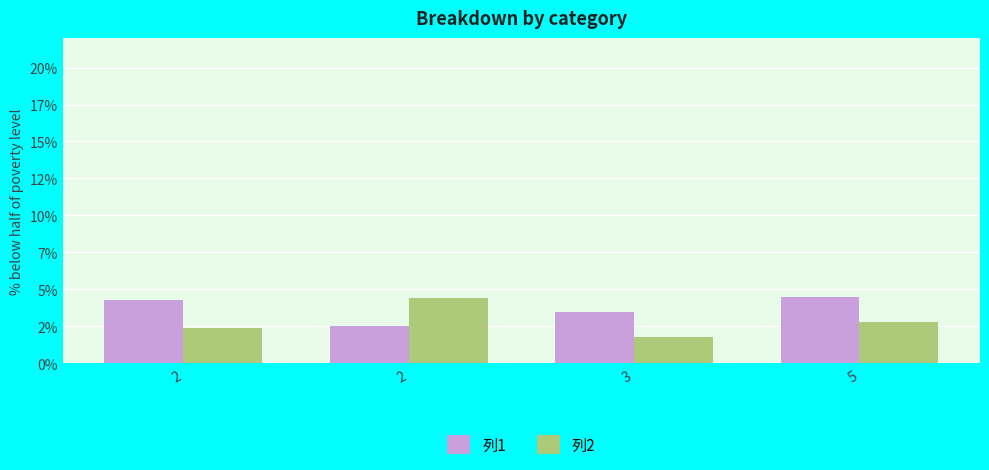

Where does the 列1 series first go above 4?

2